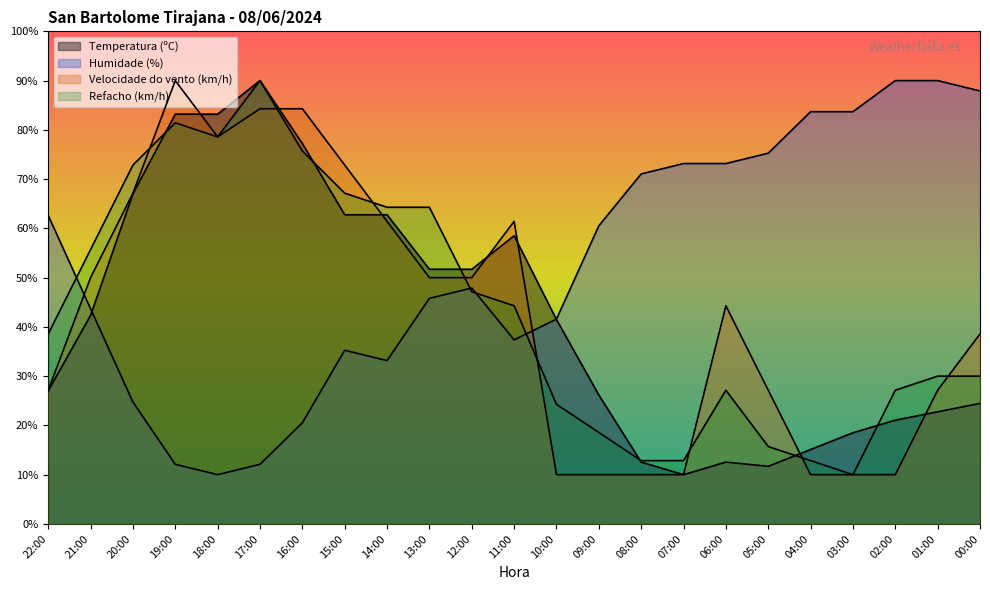

Is the value of Velocidade do vento (km/h) at 05:00 greater than the value of Humidade (%) at 14:00?

No